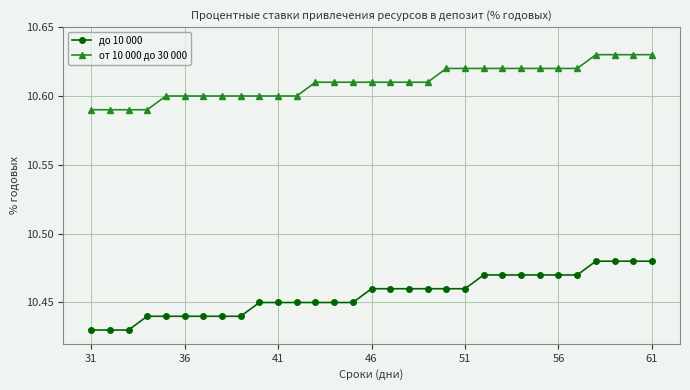

How many lines are shown in the chart?

2